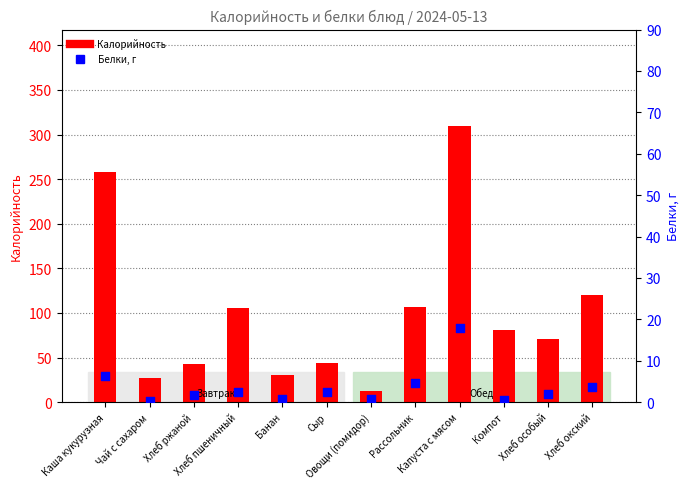

At which category is the sum across all series the highest?

Капуста с мясом